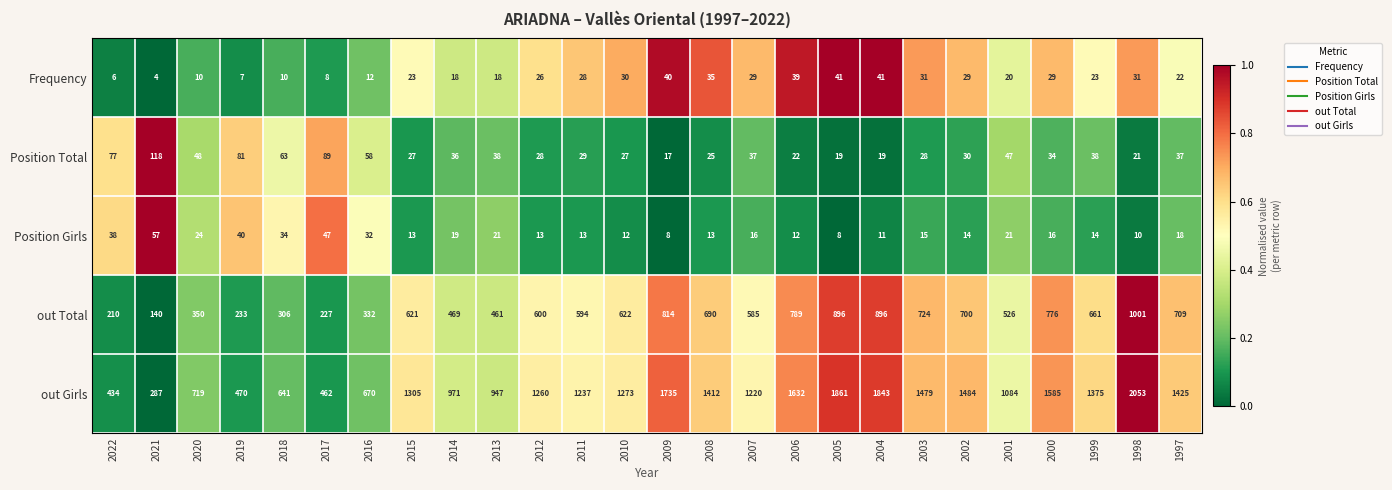

Which category has the lowest value in the Frequency series?

2021